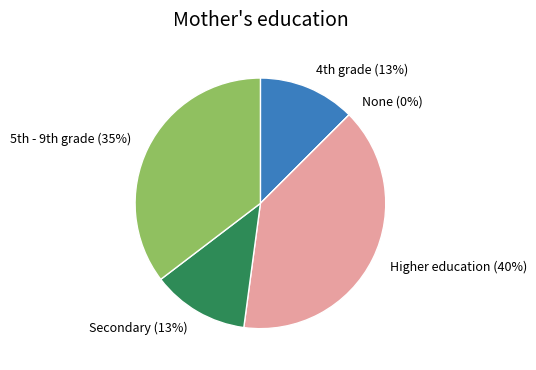

To the nearest percent, what is the average slice percentage?

20%